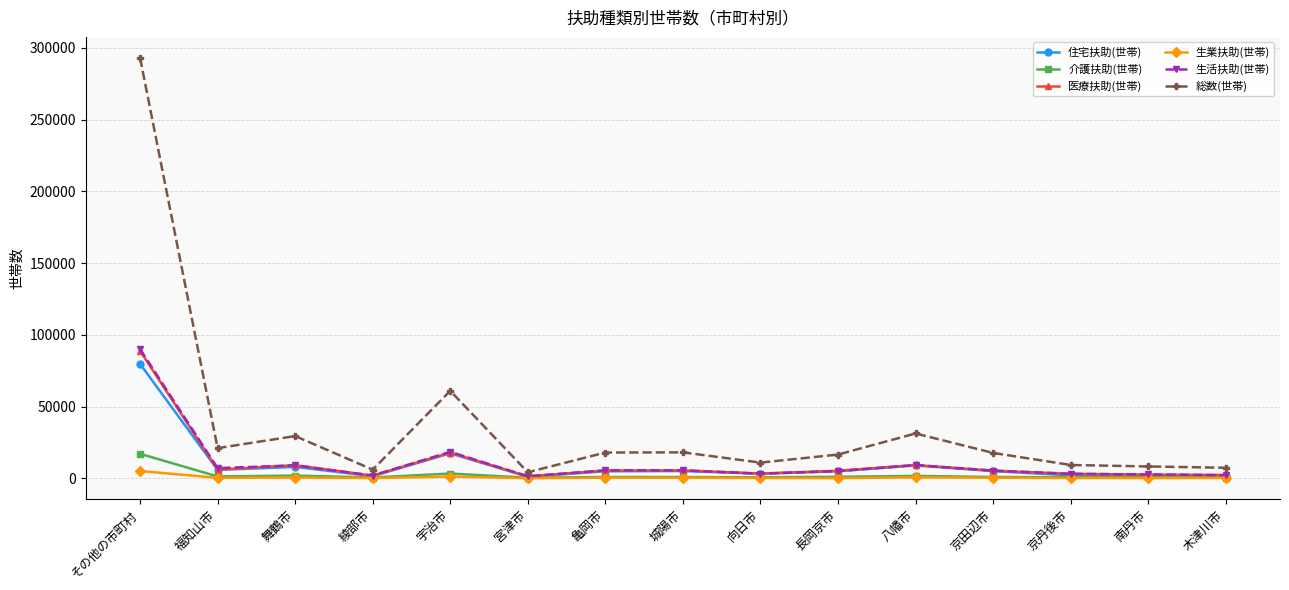

Which series has the widest spread of values?

総数(世帯)